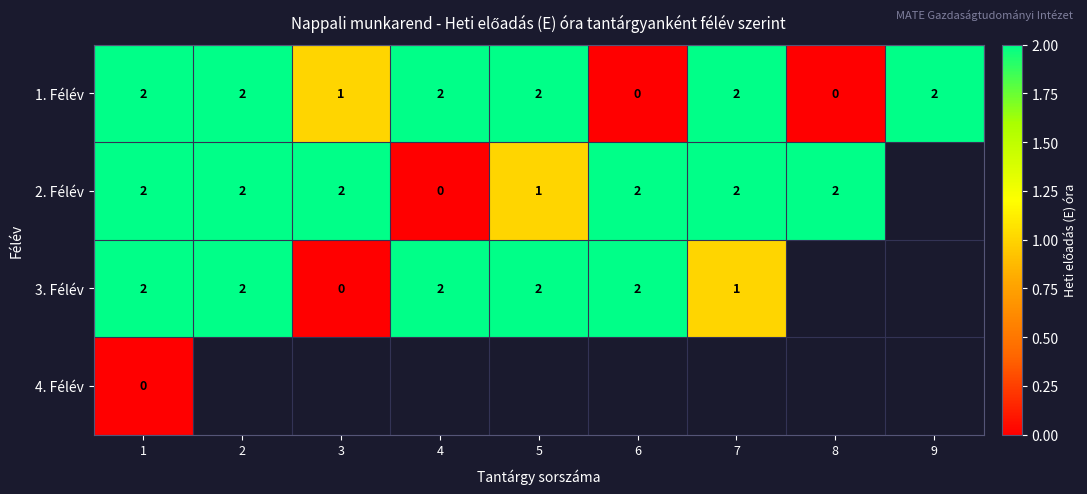

The value of 2. Félév at 6 is 1. True or false?

False